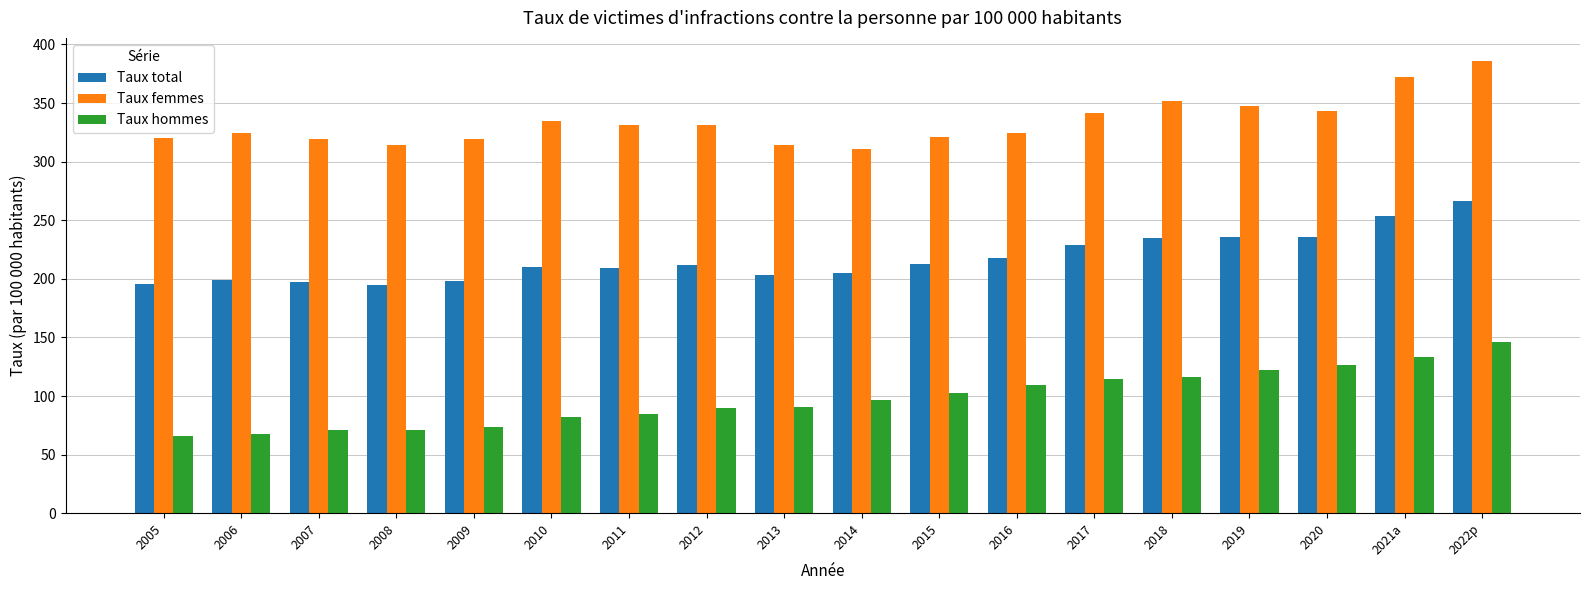

What is the label of the 10th bar from the left?

2014